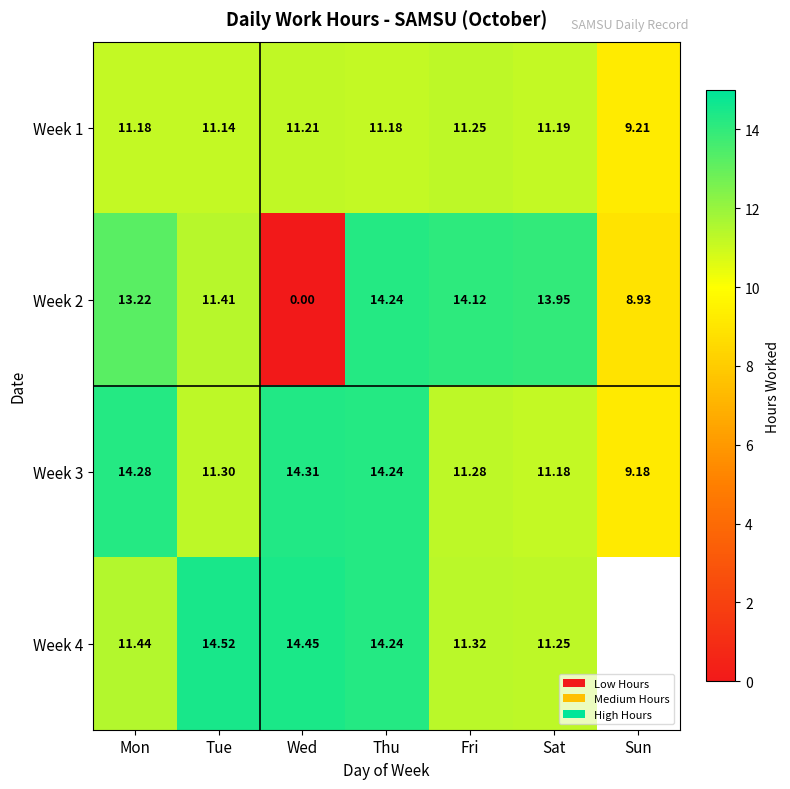

Rank the categories by Week 3 value from lowest to highest.

Sun, Sat, Fri, Tue, Thu, Mon, Wed